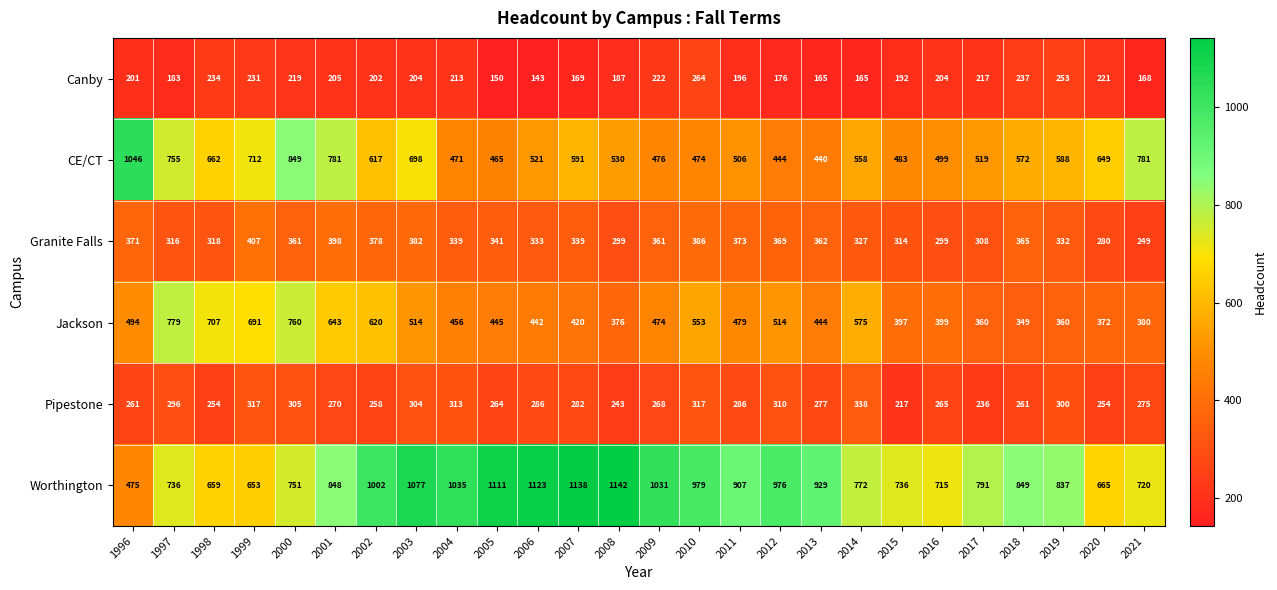

The Pipestone series shows 258 at 2002. True or false?

True